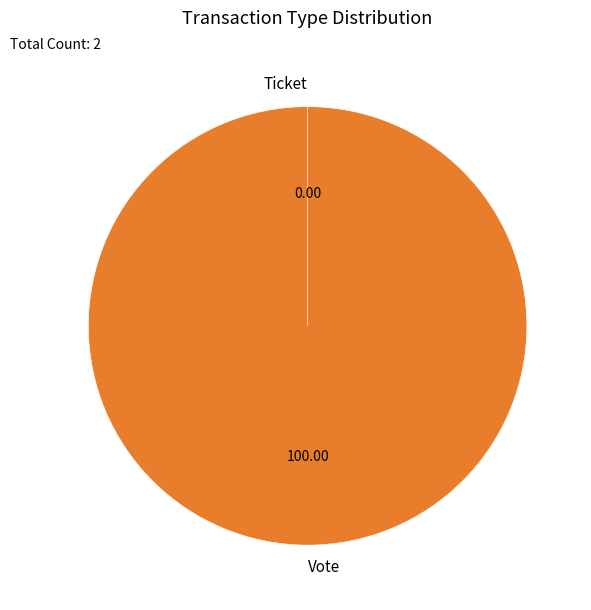

How much of the chart is everything except Ticket?

100.0%